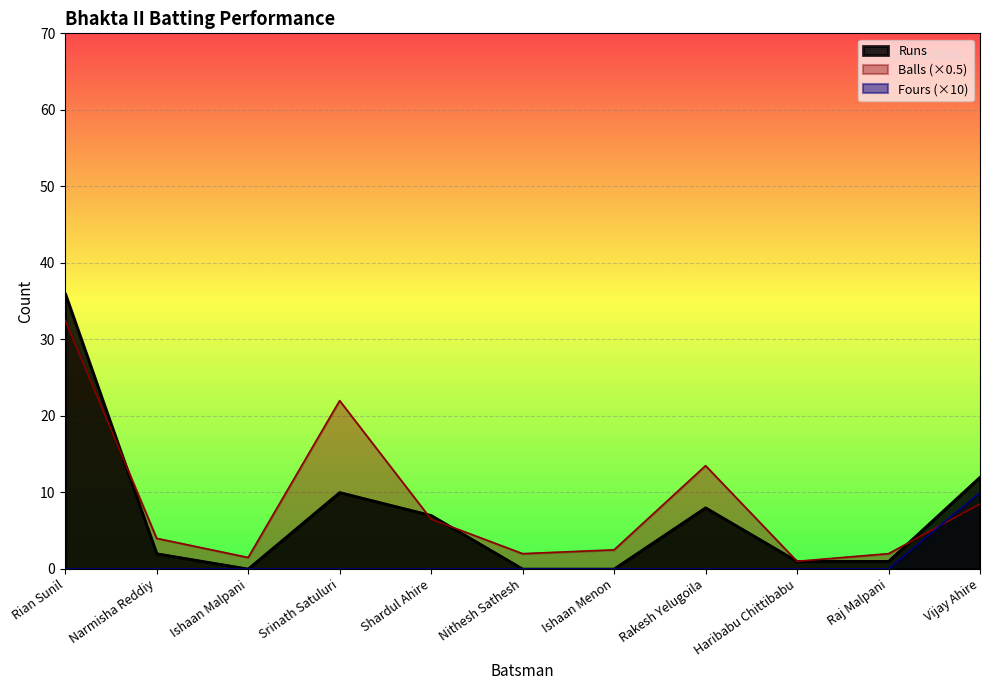

Reading right to left, extract all data points from this chart.

Runs: 12.0	1.0	1.0	8.0	0.0	0.0	7.0	10.0	0.0	2.0	36.0
Balls: 8.5	2.0	1.0	13.5	2.5	2.0	6.5	22.0	1.5	4.0	32.5
Fours: 10.0	0.0	0.0	0.0	0.0	0.0	0.0	0.0	0.0	0.0	0.0